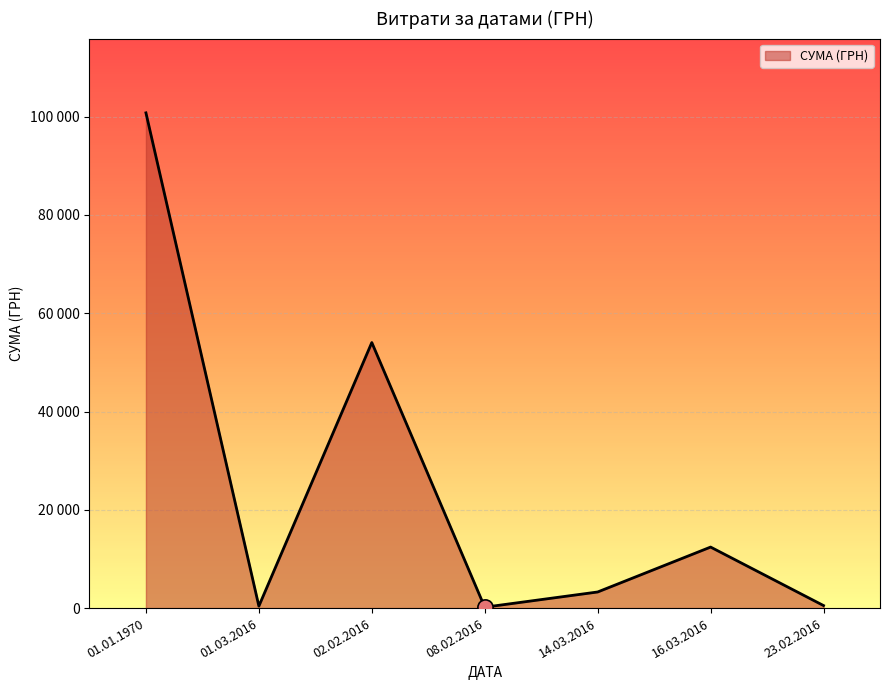

Which has a higher value, 01.01.1970 or 16.03.2016?

01.01.1970